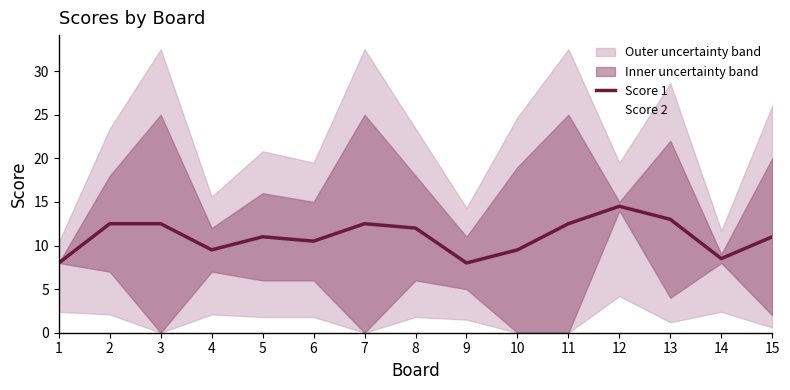

Reading right to left, transcribe all the data shown in this chart.

Score 1: 15=11.0	14=8.5	13=13.0	12=14.5	11=12.5	10=9.5	9=8.0	8=12.0	7=12.5	6=10.5	5=11.0	4=9.5	3=12.5	2=12.5	1=8.0
Score 2: 15=2.0	14=8.0	13=22.0	12=14.0	11=25.0	10=0.0	9=5.0	8=6.0	7=0.0	6=15.0	5=6.0	4=12.0	3=25.0	2=18.0	1=8.0